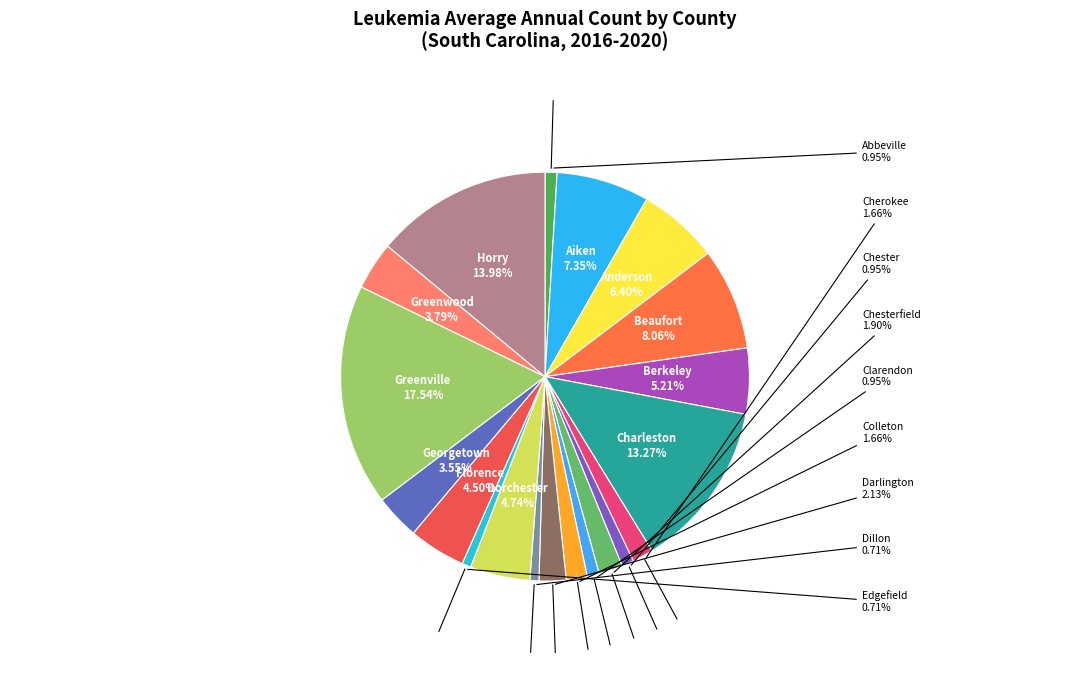

How many segments does this pie chart have?

20